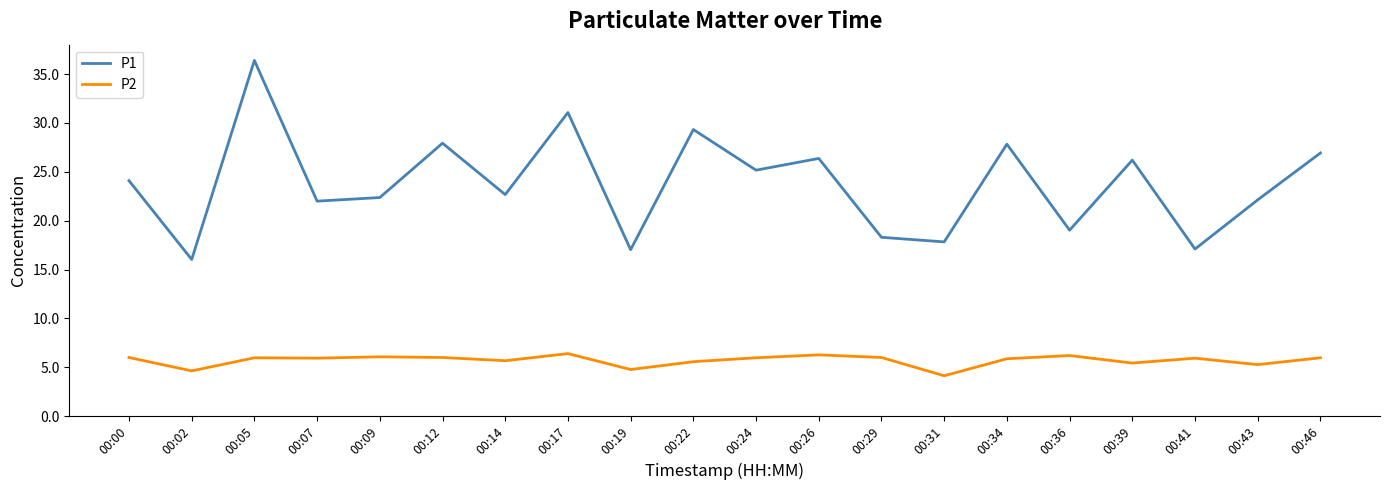

True or false: P1 and P2 cross at least once.

False